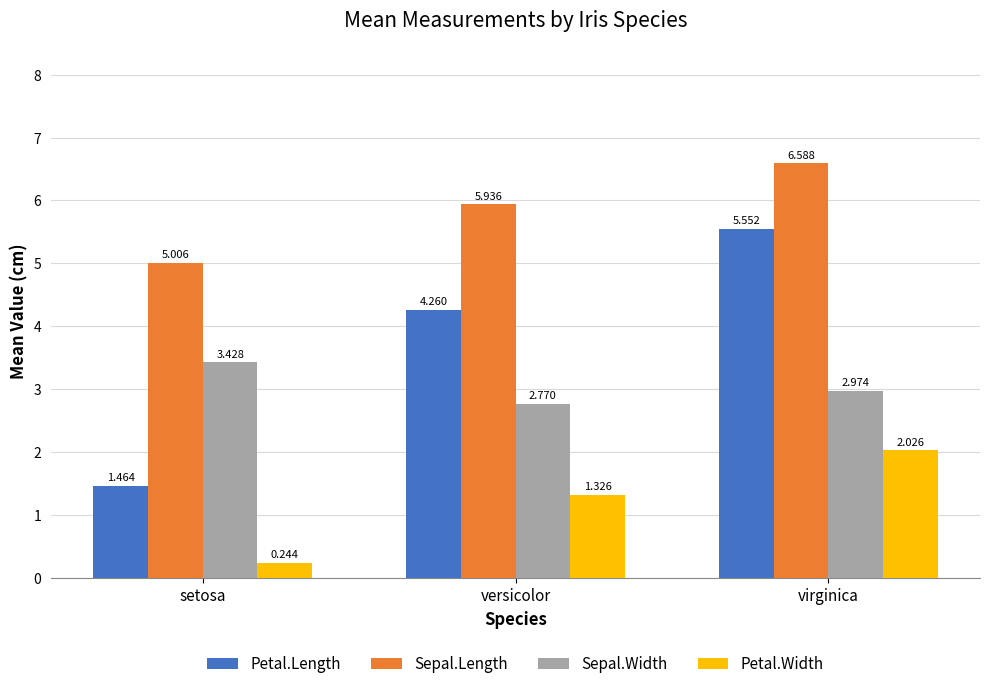

At which category is the sum across all series the highest?

virginica